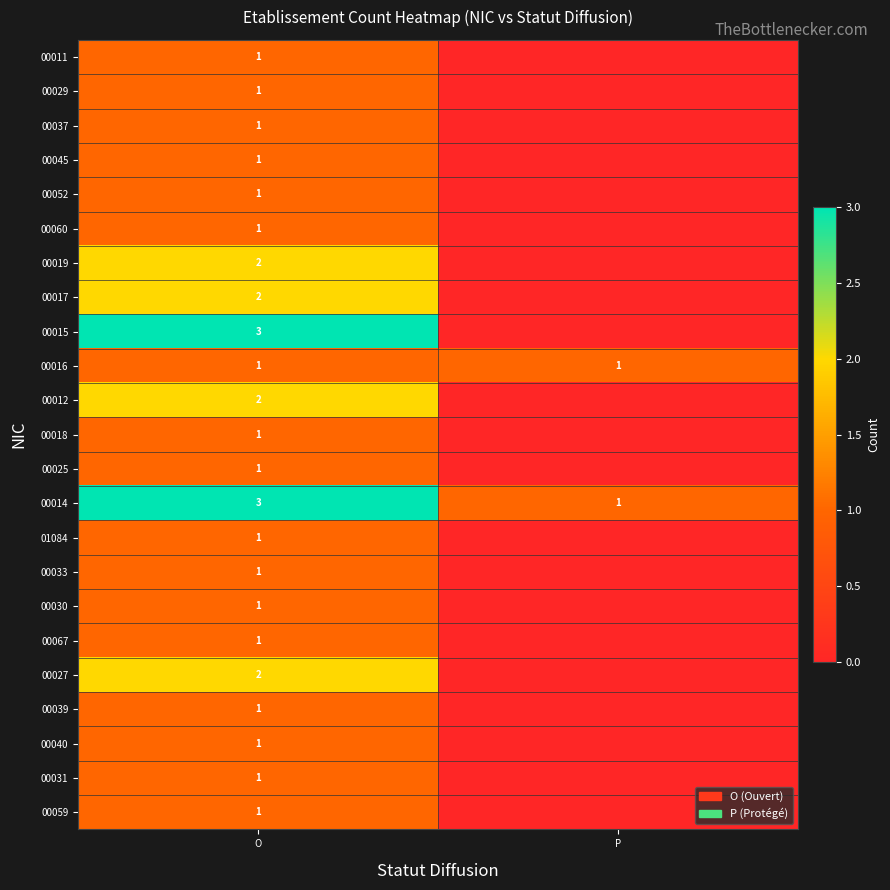

At which category does the chart reach its minimum across all series?

P